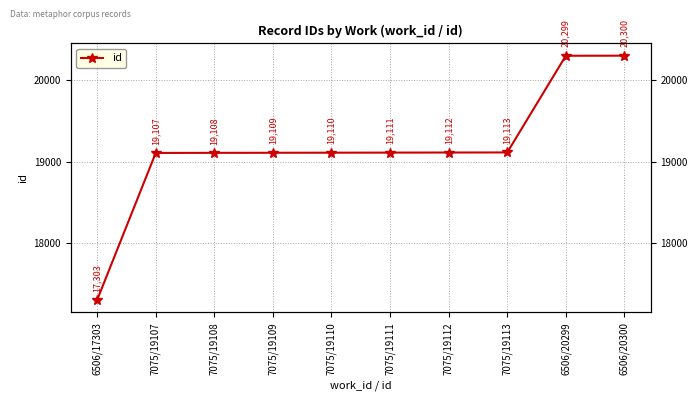

List the labels in order of value, largest first.

6506/20300, 6506/20299, 7075/19113, 7075/19112, 7075/19111, 7075/19110, 7075/19109, 7075/19108, 7075/19107, 6506/17303